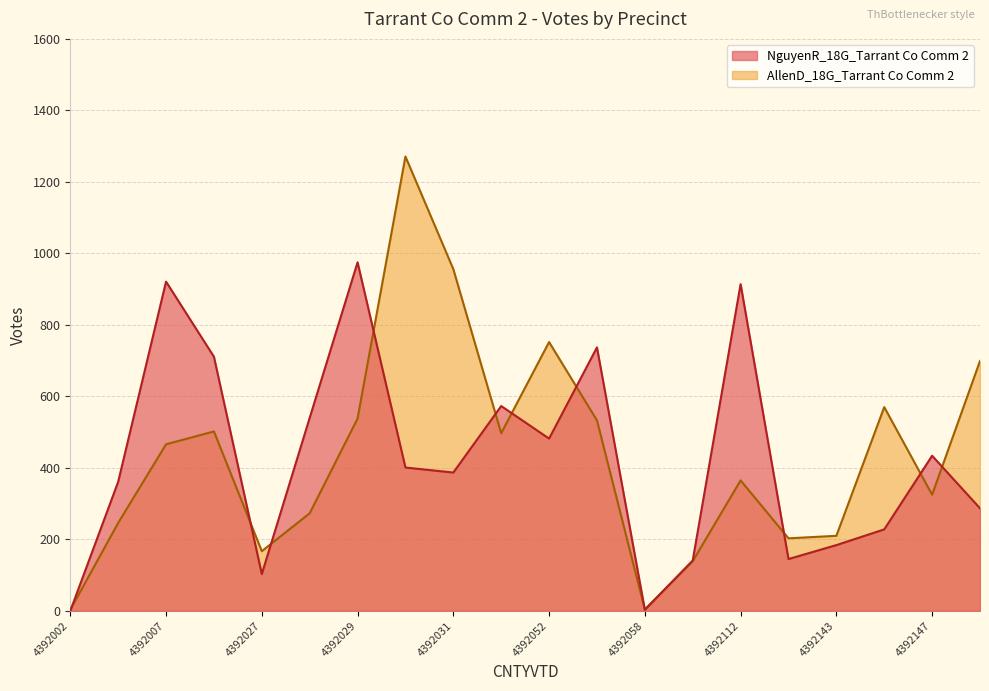

Does the chart display data point markers on the line(s)?

No